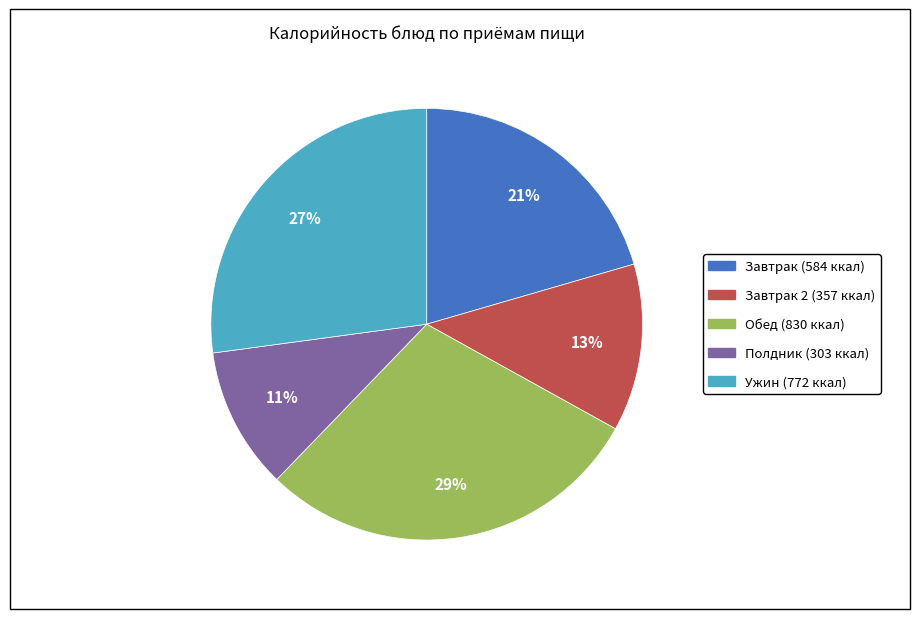

To the nearest percent, what is the average slice percentage?

20%